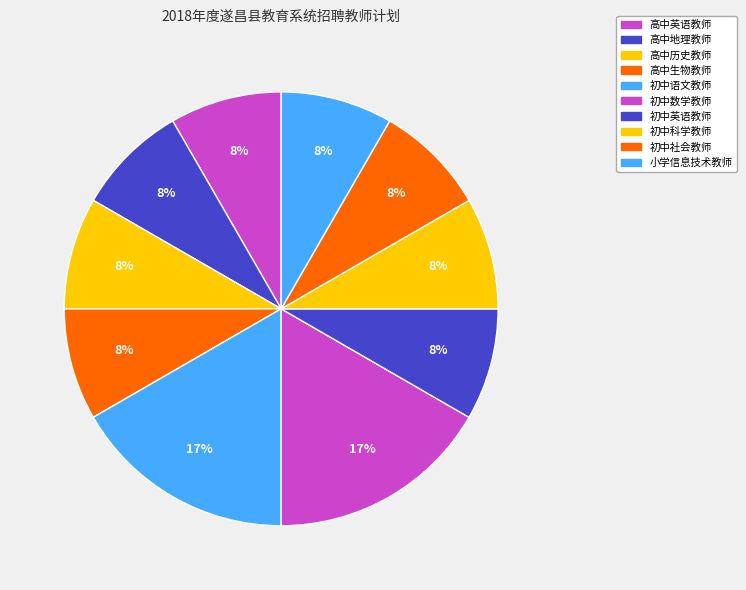

How many segments does this pie chart have?

10